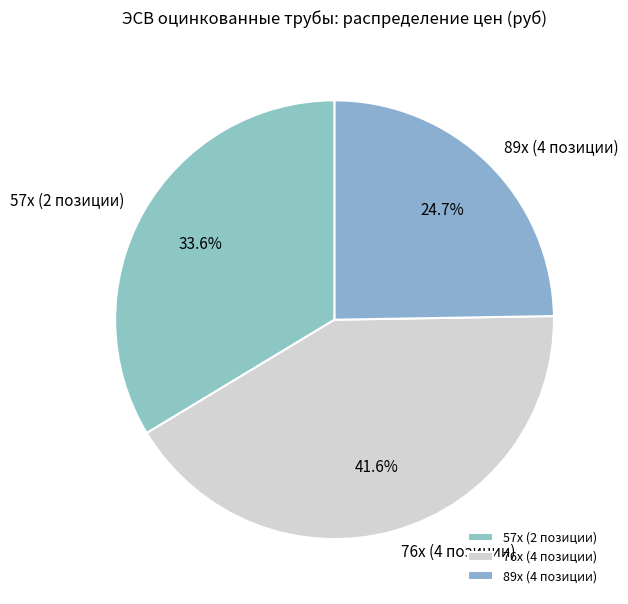

What percentage is NOT represented by 57х (2 позиции)?

66.4%